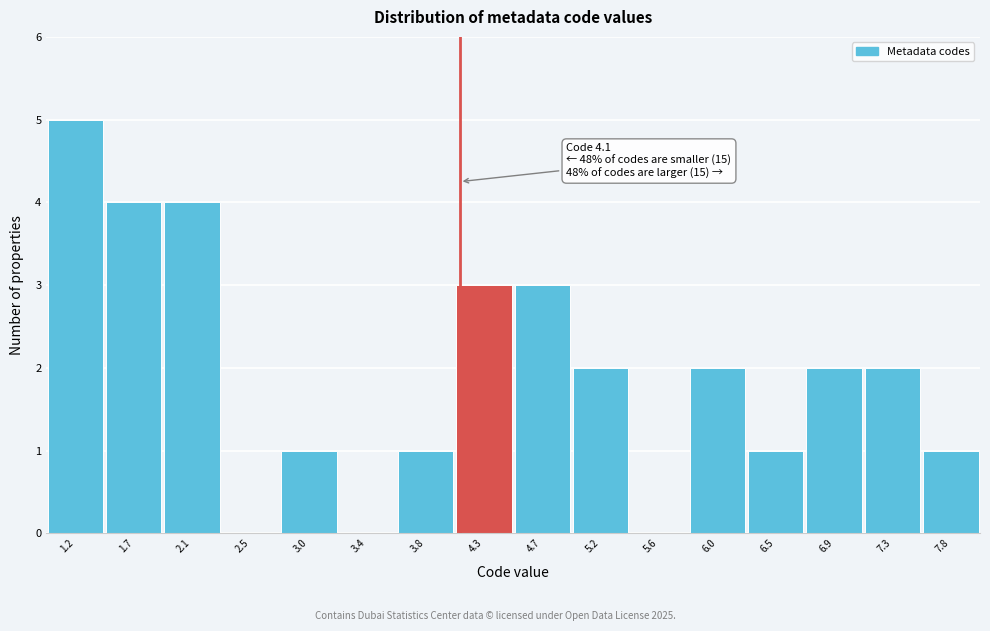

Over which range of the x-axis is the bar tallest?

1.00 to 1.45